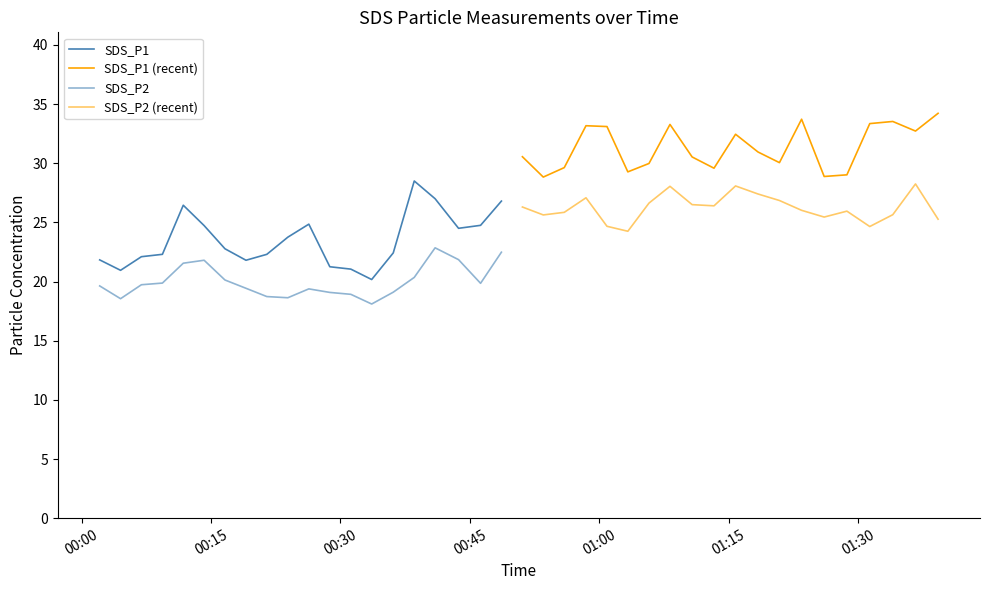

Is the value of SDS_P2 (recent) at 10 greater than the value of SDS_P1 (recent) at 01:15?

No